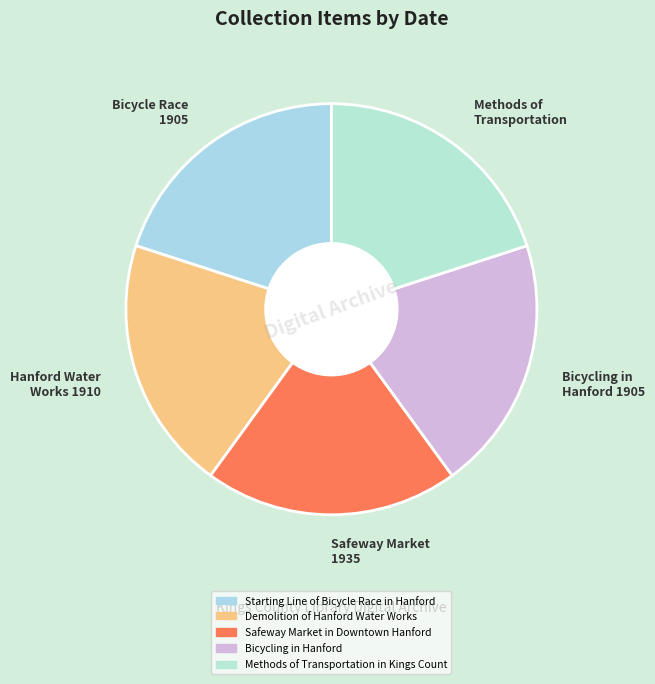

How many slices are in this pie chart?

5